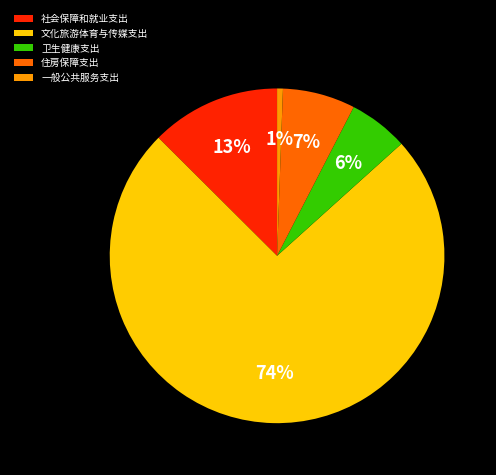

Which slice is the largest?

文化旅游体育与传媒支出